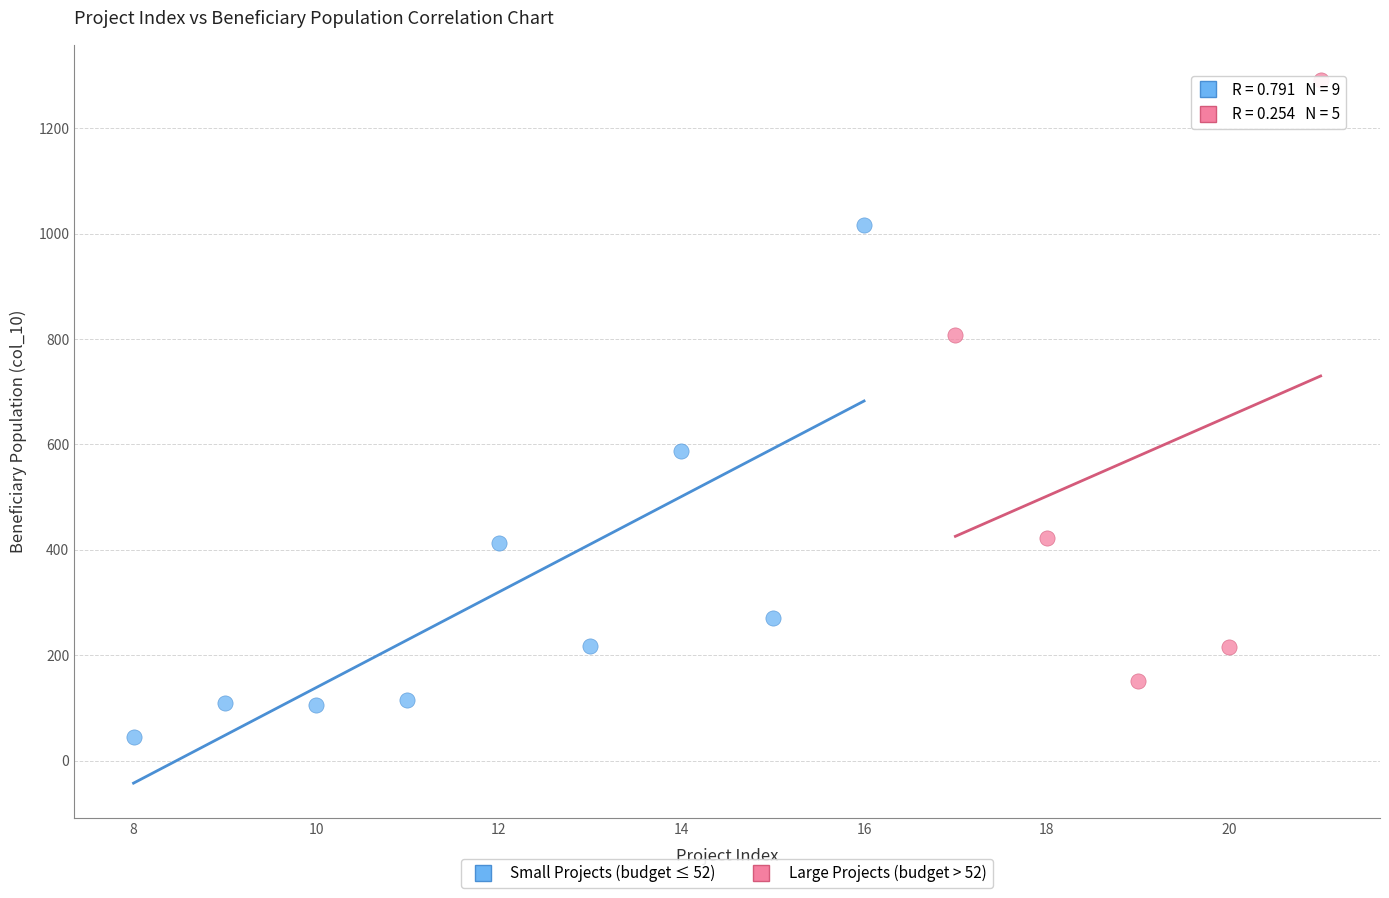

Which series contains the lowest Y value?

Small Projects (budget ≤ 52)